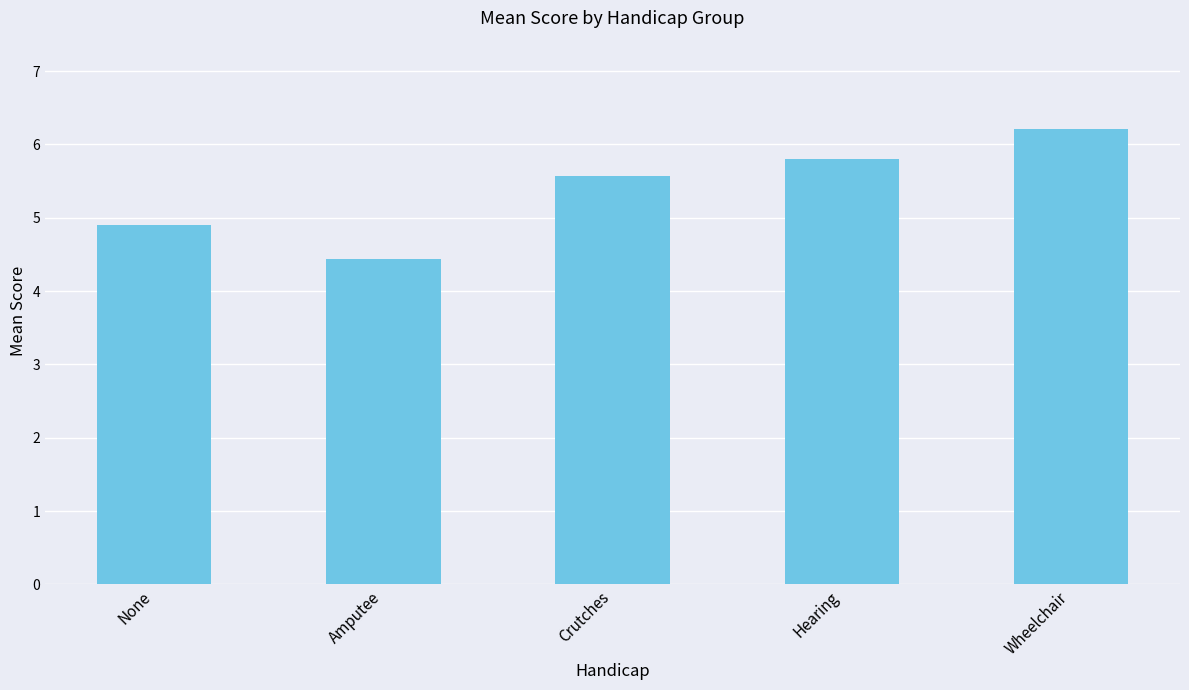

Reading left to right, extract all data points from this chart.

None=4.9	Amputee=4.4	Crutches=5.6	Hearing=5.8	Wheelchair=6.2